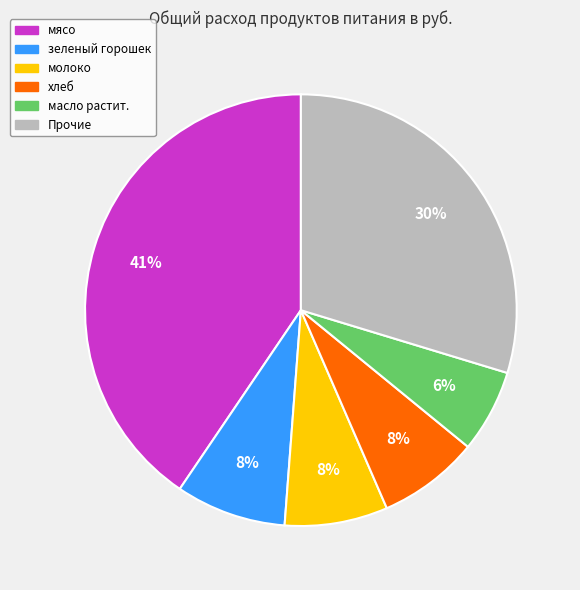

To the nearest percent, what is the average slice percentage?

17%